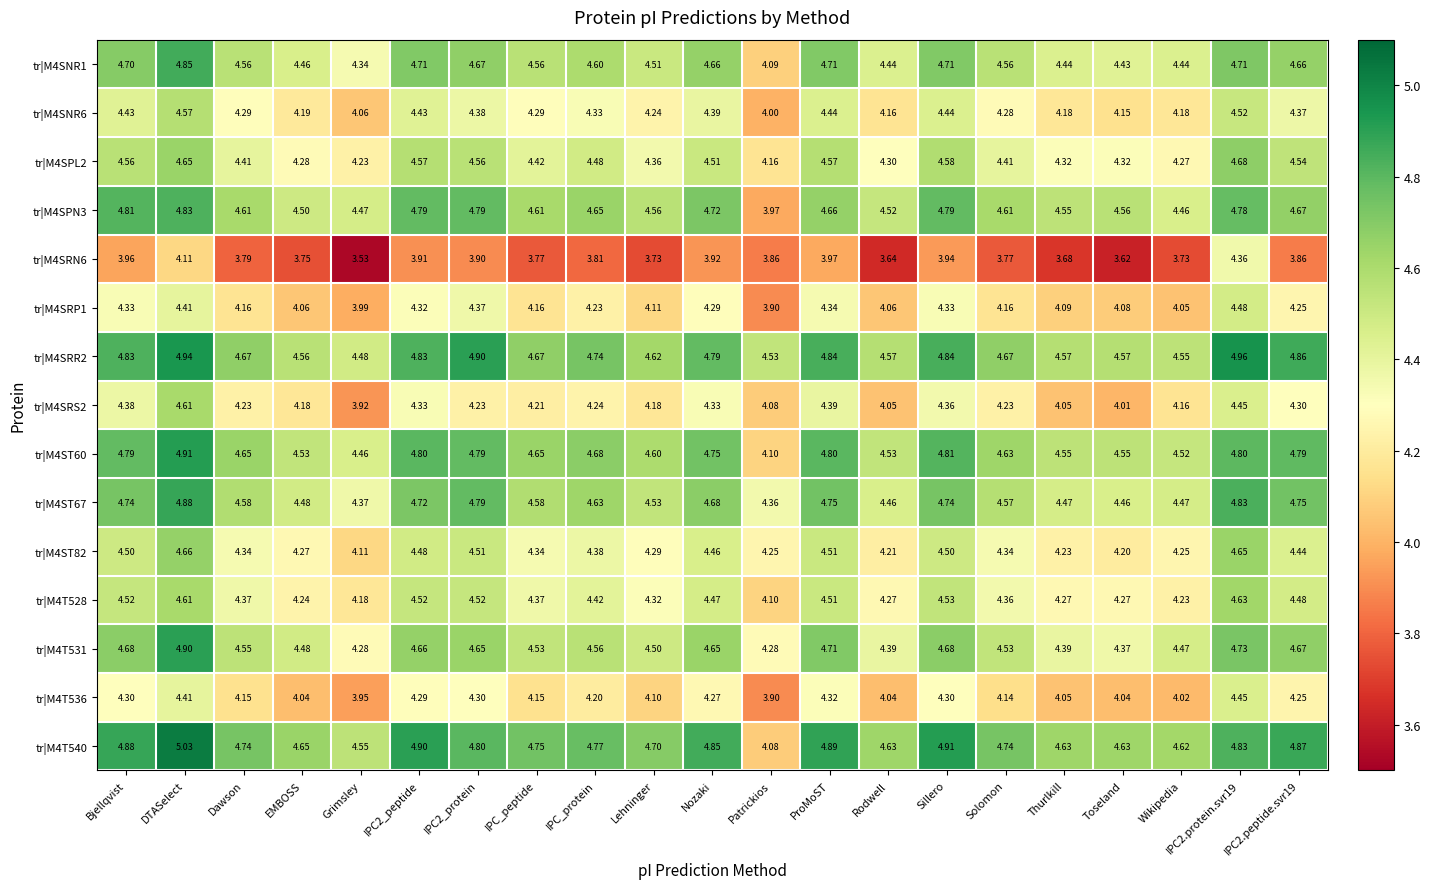

What is the total value across all series at Sillero?

68.5